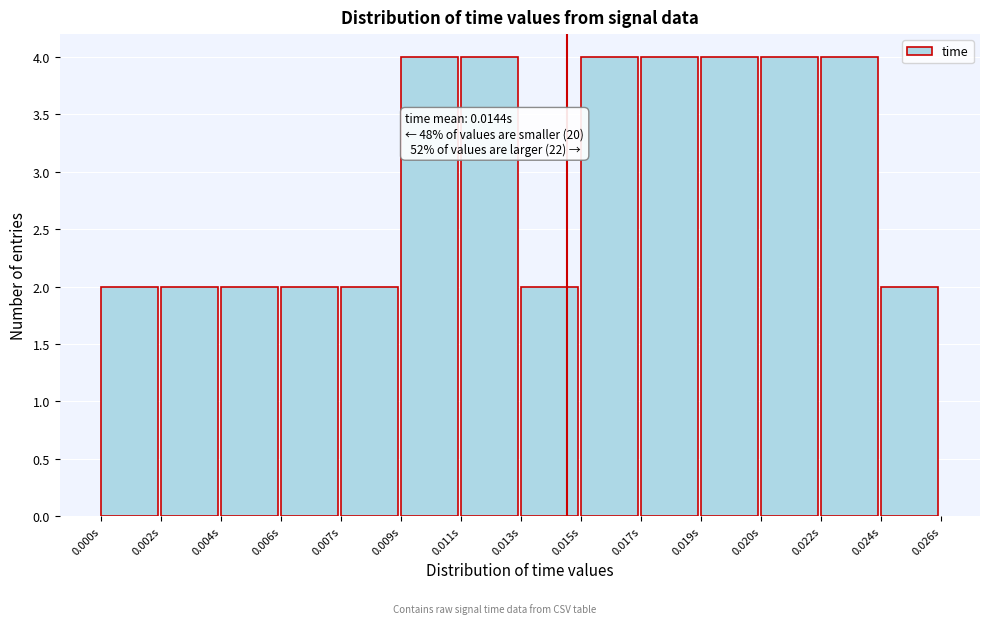

Reading left to right, extract all data points from this chart.

2	2	2	2	2	4	4	2	4	4	4	4	4	2